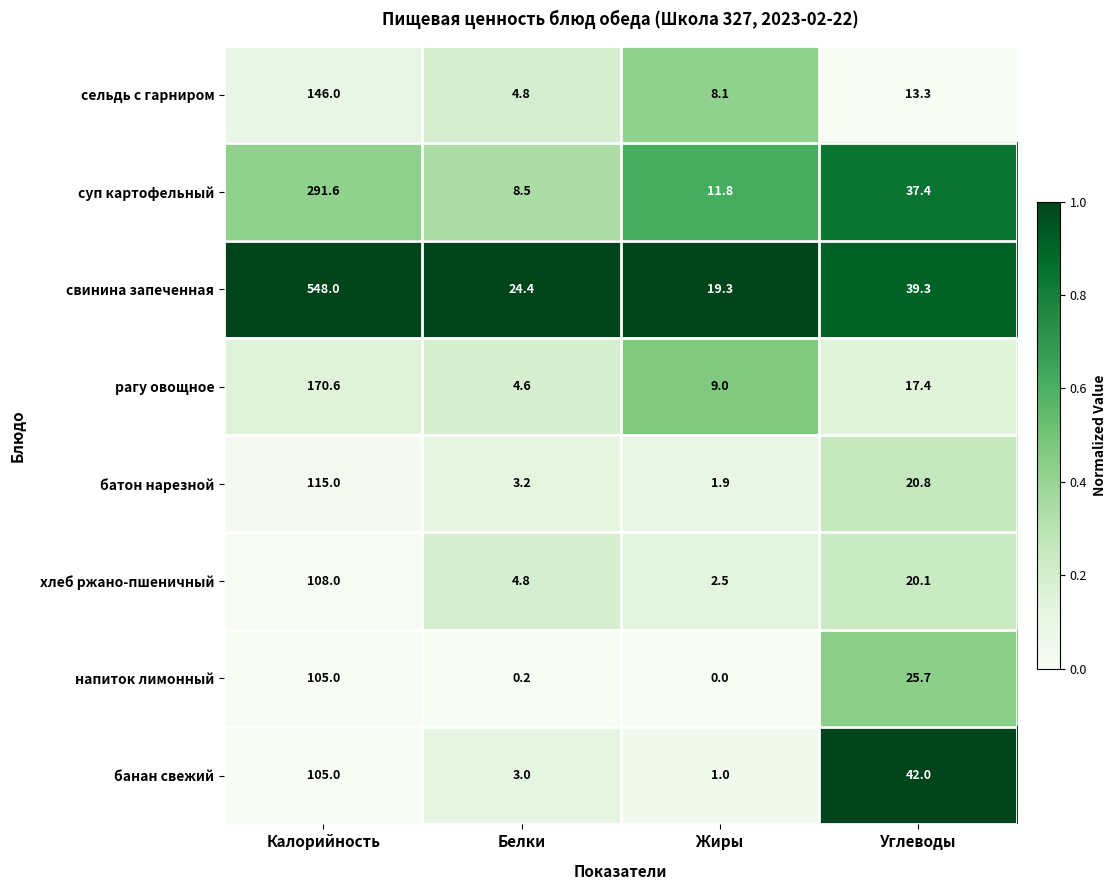

Which series has the largest total across all categories?

свинина запеченная